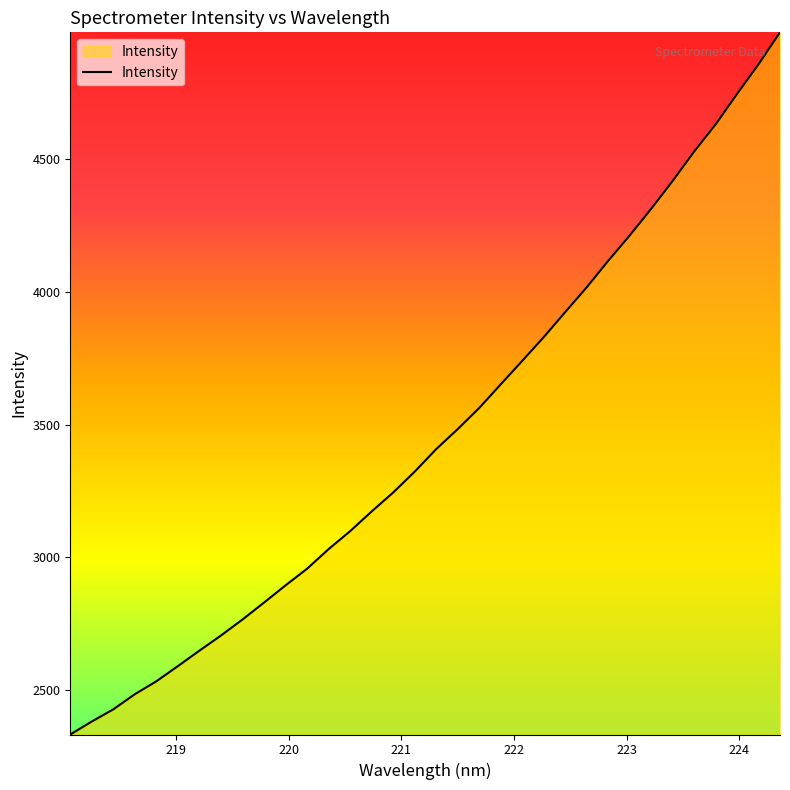

What is the difference between the maximum and minimum values?

2644.3